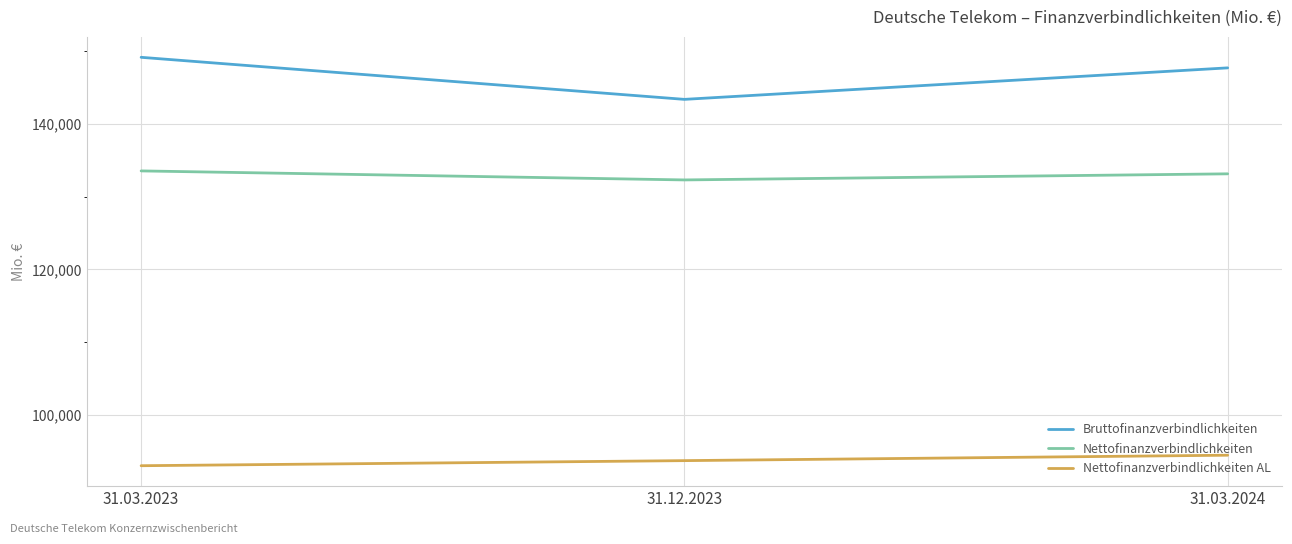

Is this an area chart (filled region under the line)?

No